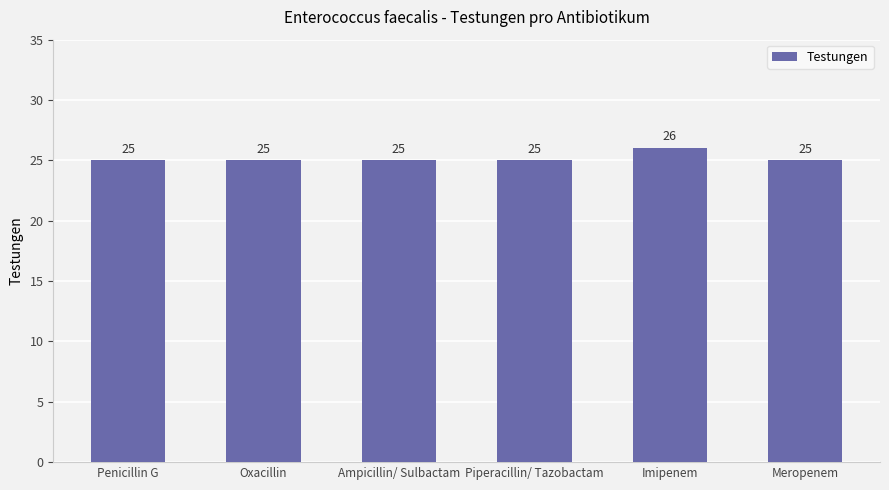

The value at Piperacillin/ Tazobactam is 25. True or false?

True